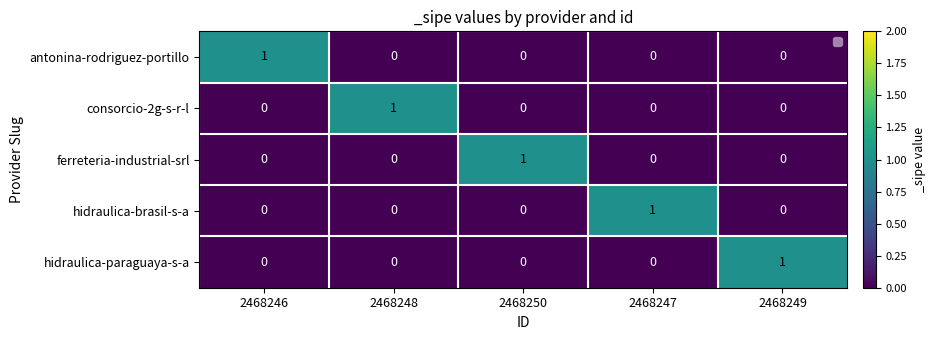

The consorcio-2g-s-r-l series shows -1 at 2468247. True or false?

False